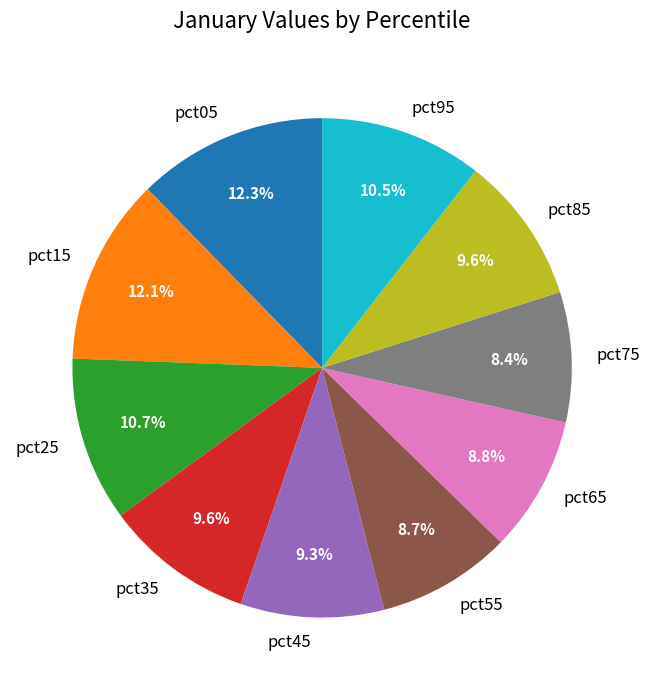

What is the total percentage of pct05 and pct15?

24.4%